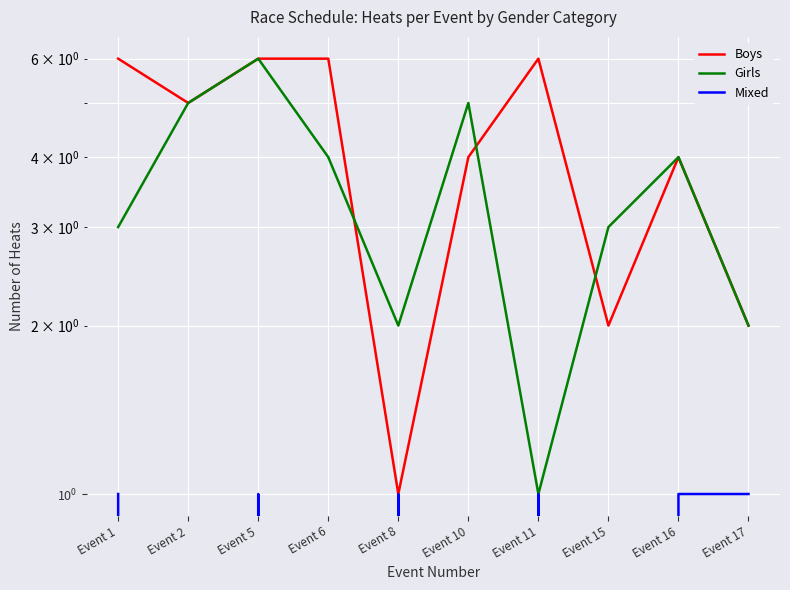

At which label is Mixed closest to 0?

Event 2